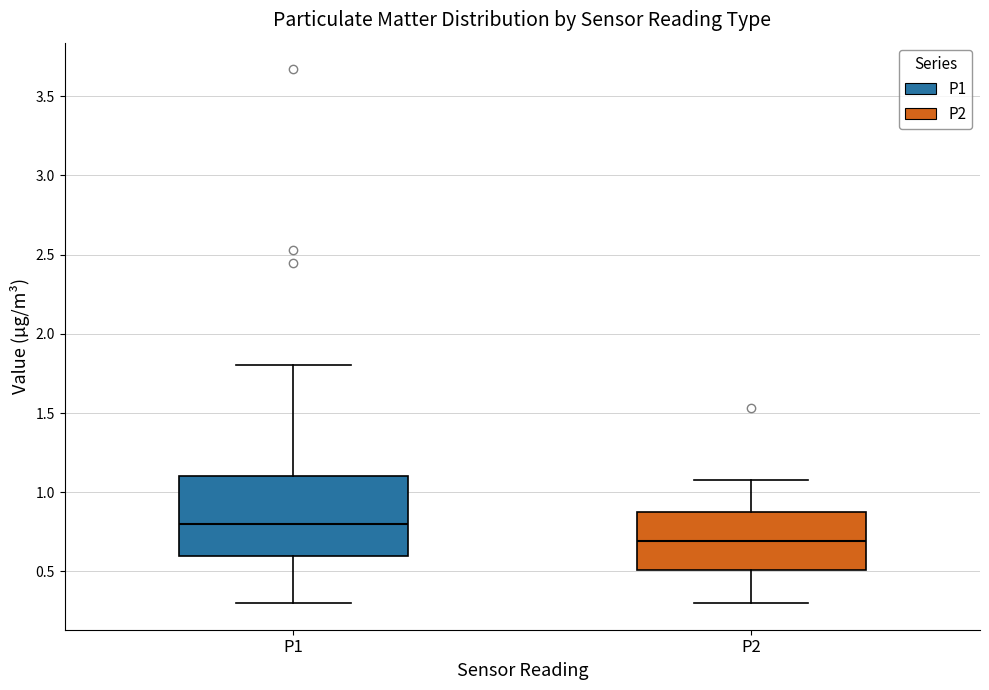

Where is the lower edge of the box for P1 on the y-axis? The values are not printed on the chart, so give them approximately, as read against the axis.

0.6